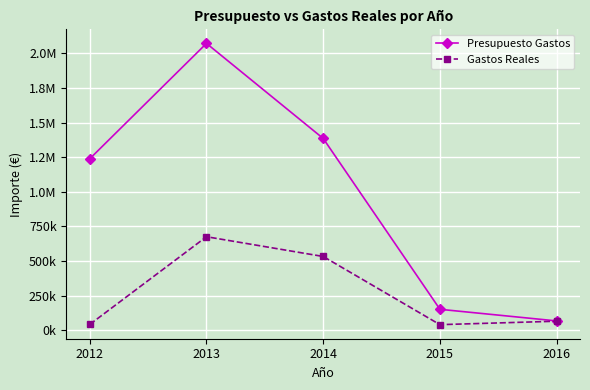

What is the difference between the maximum and second lowest values in the Gastos Reales series?

634095.0